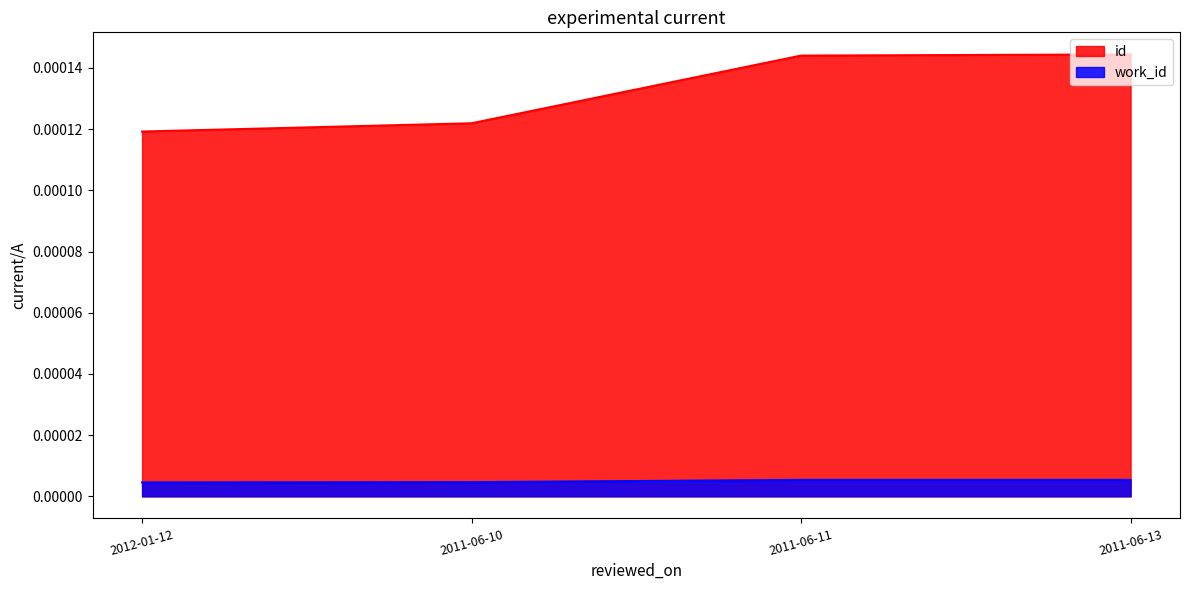

True or false: id and work_id intersect in this chart.

False